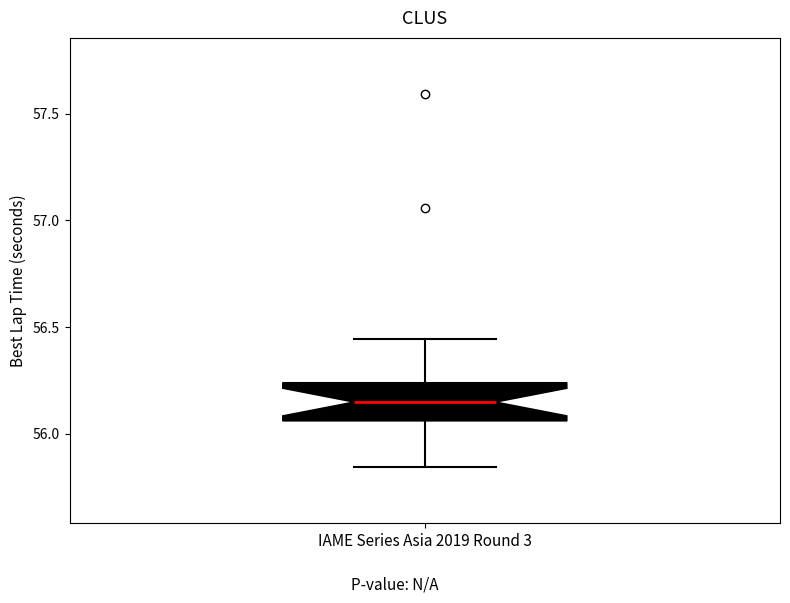

Where is the upper edge of the box for IAME Series Asia 2019 Round 3 on the y-axis? The values are not printed on the chart, so give them approximately, as read against the axis.

56.25